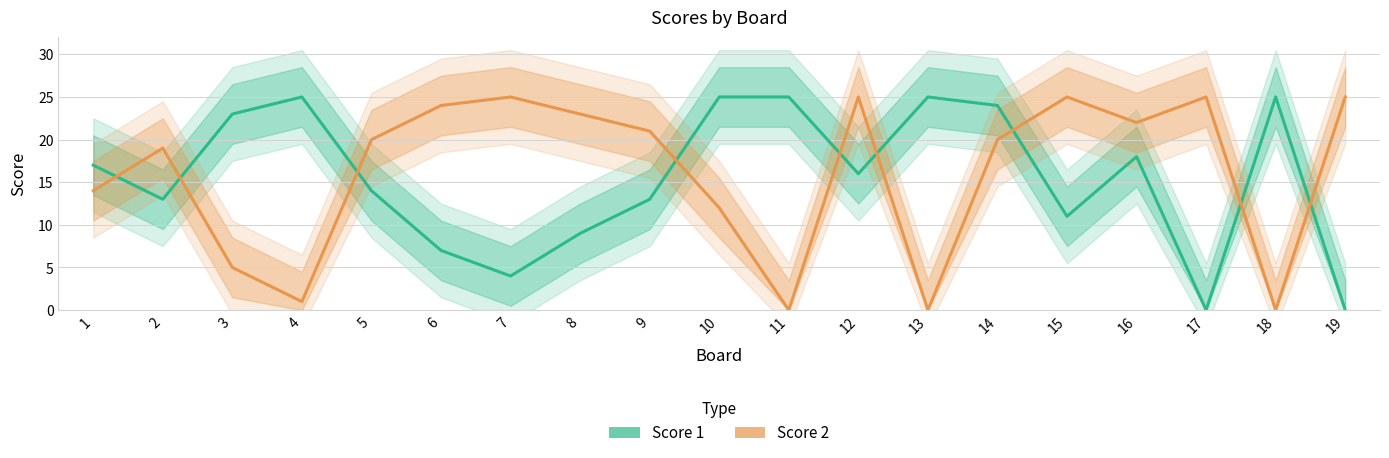

What is the highest value of the Score 1 series?

25